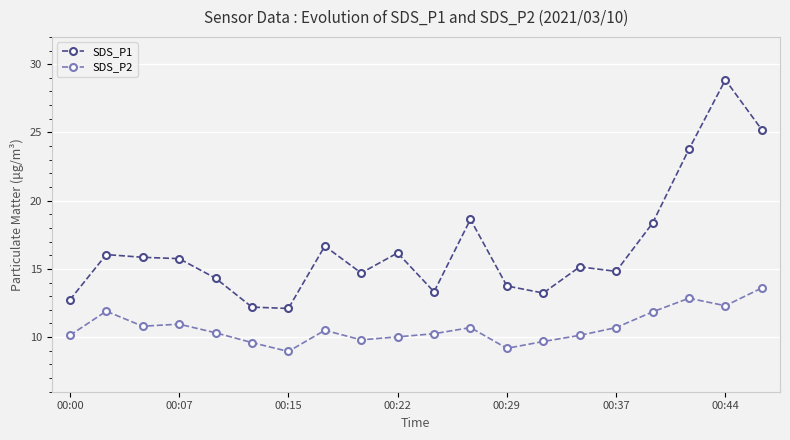

What is the difference between the maximum and second lowest values in the SDS_P2 series?

4.4